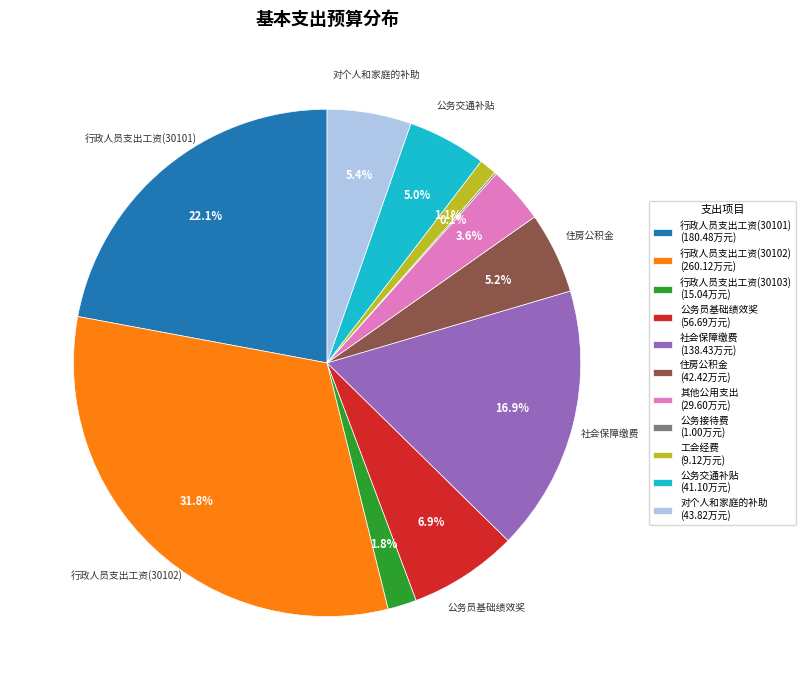

Which slice is the largest?

行政人员支出工资(30102)